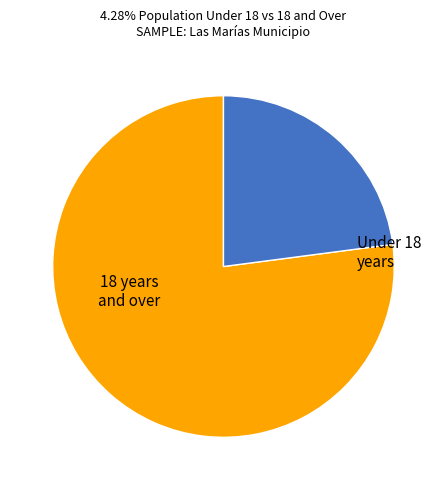

How many segments does this pie chart have?

2